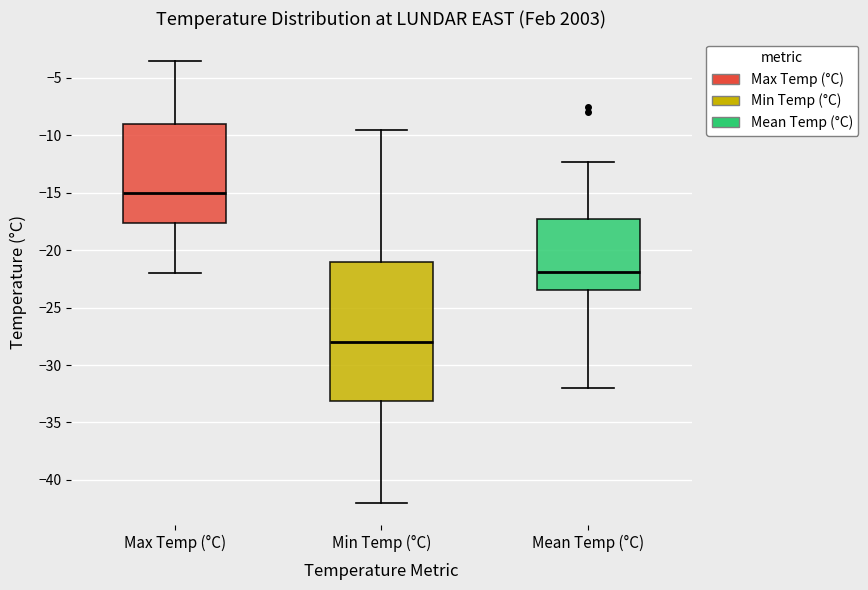

Reading left to right, read every box against the y-axis: the position of its median line, the range the box covers, and the ends of its whiskers. The values are not printed on the chart, so give them approximately, as read against the axis.

Max Temp (°C): median -15.0, box -17.5 to -9.0, whiskers -22.0 to -3.5
Min Temp (°C): median -28.0, box -33.0 to -21.0, whiskers -42.0 to -9.5
Mean Temp (°C): median -22.0, box -23.5 to -17.5, whiskers -32.0 to -12.5